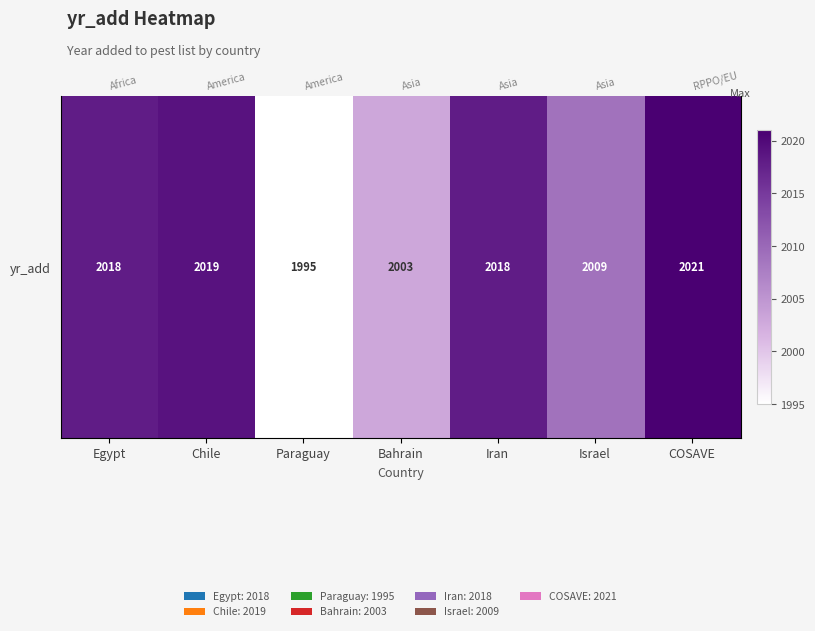

Is it true that the value at Bahrain is 2003?

True